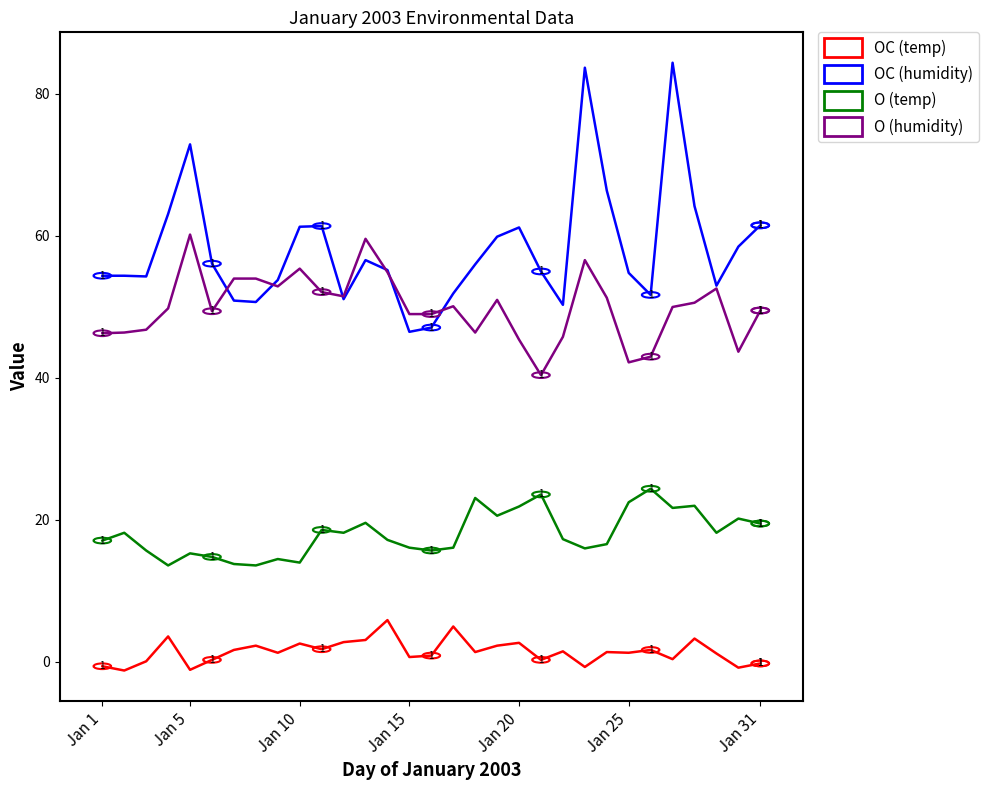

What is the lowest value of the O (temp) series?

13.6